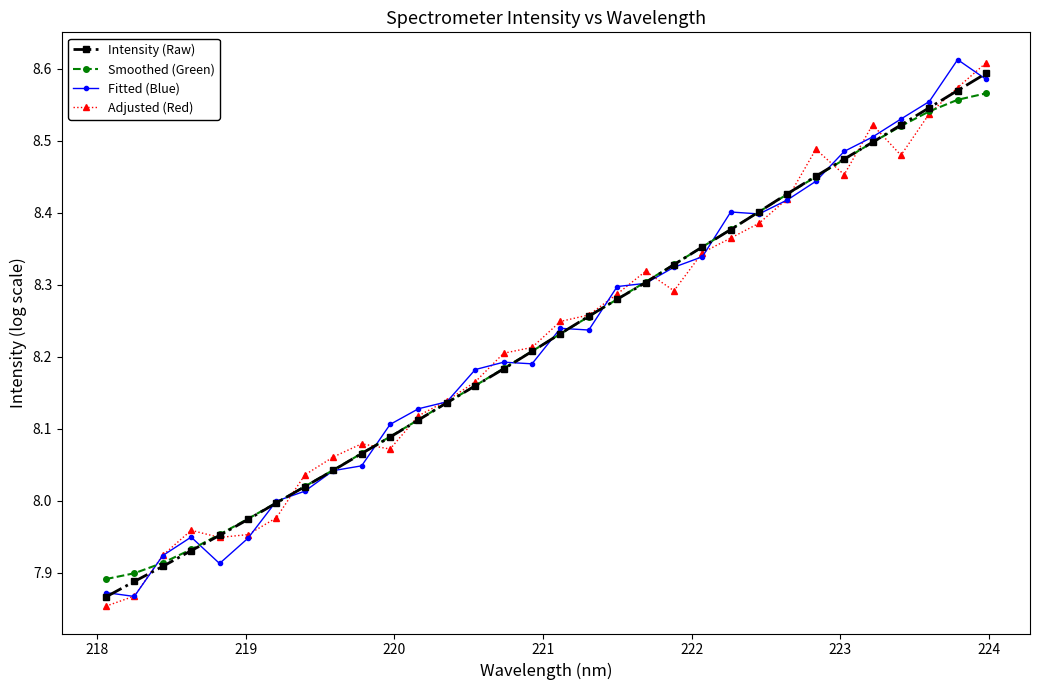

What is the difference between the second highest and minimum values in the Intensity (Raw) series?

0.7